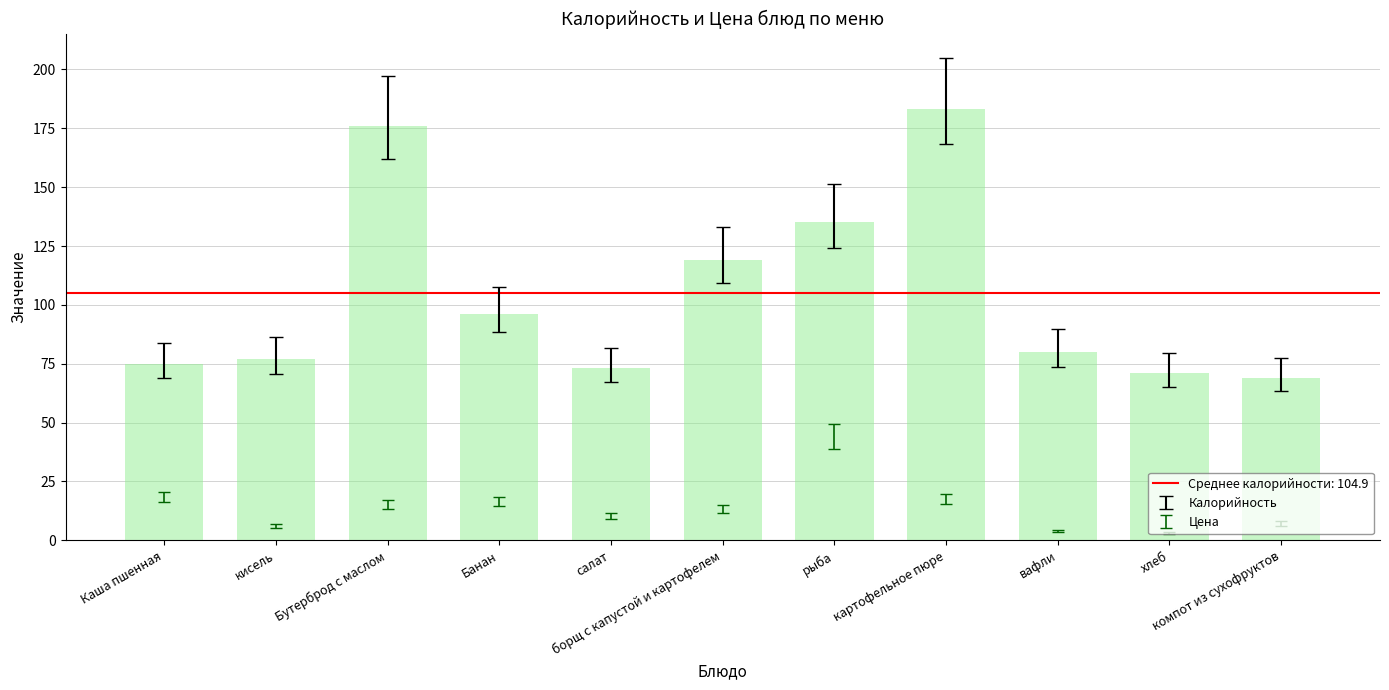

What are all the series names shown in the legend?

Калорийность, Цена